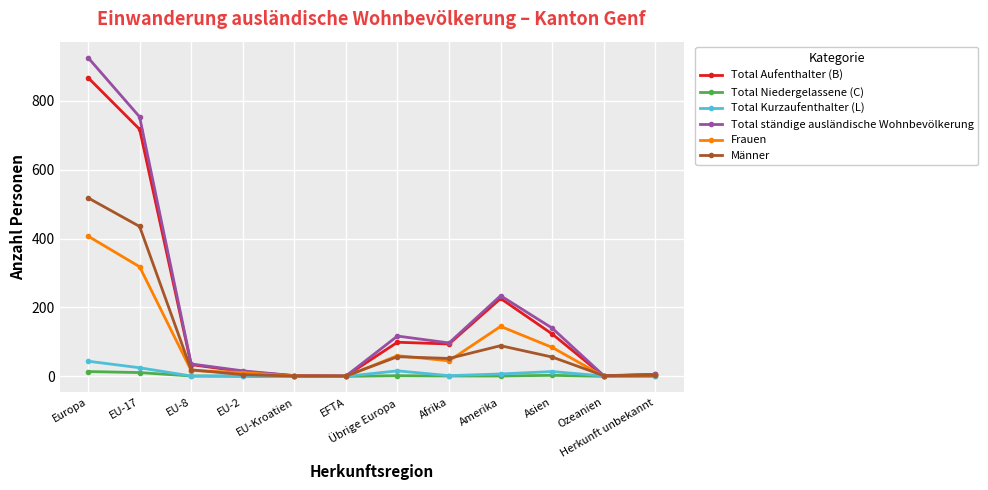

What is the maximum value shown in the chart?

925